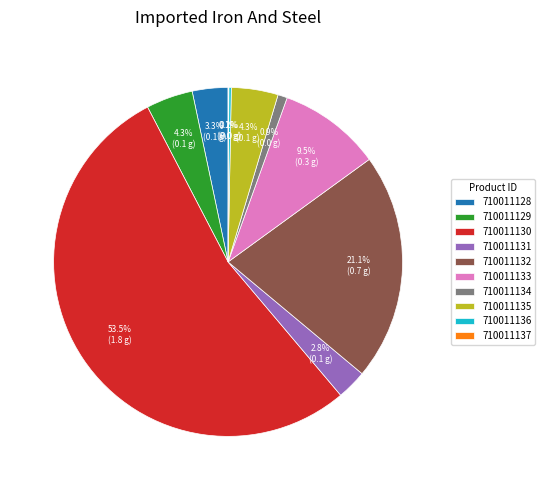

Approximately how many times larger is the value at 710011134 compared to 710011128?

0.3